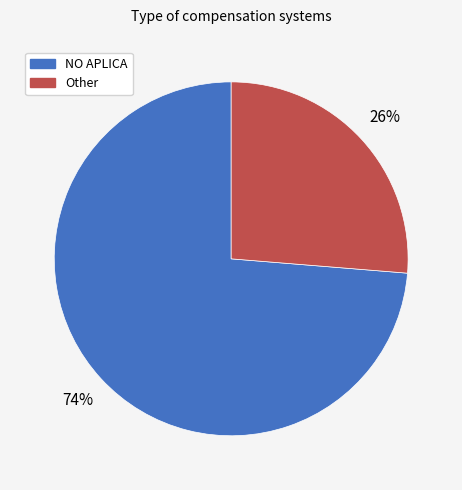

To the nearest percent, what is the combined percentage of Other and NO APLICA?

100%